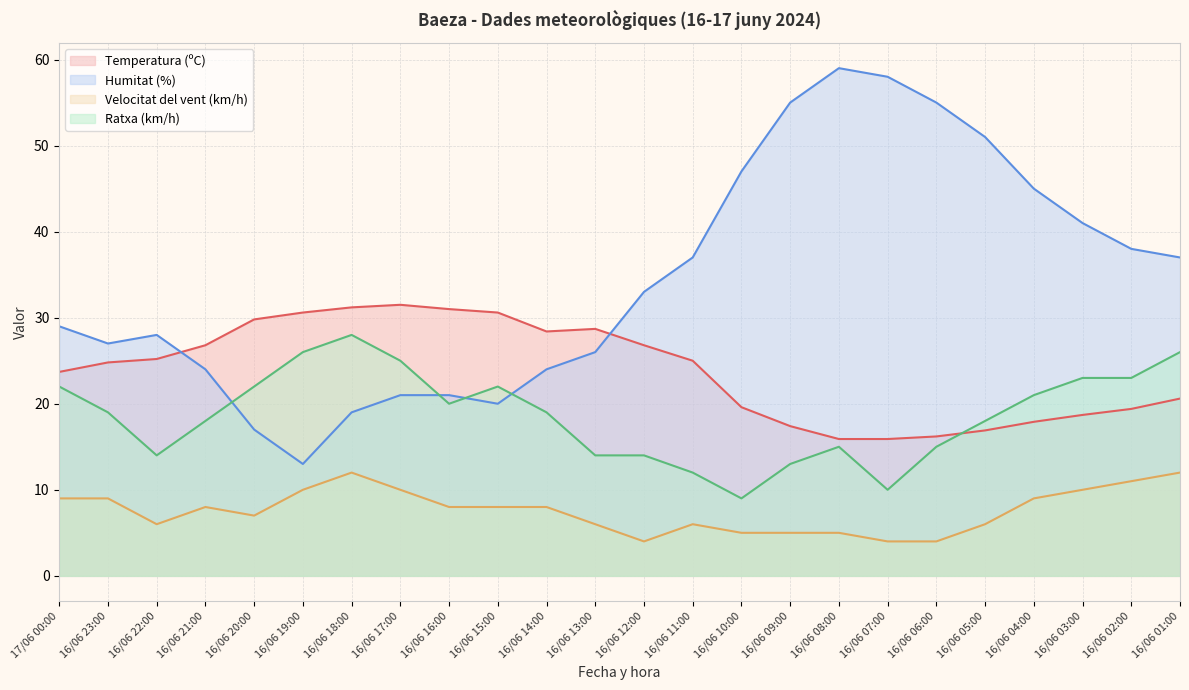

What position from the right is 16/06 08:00?

8